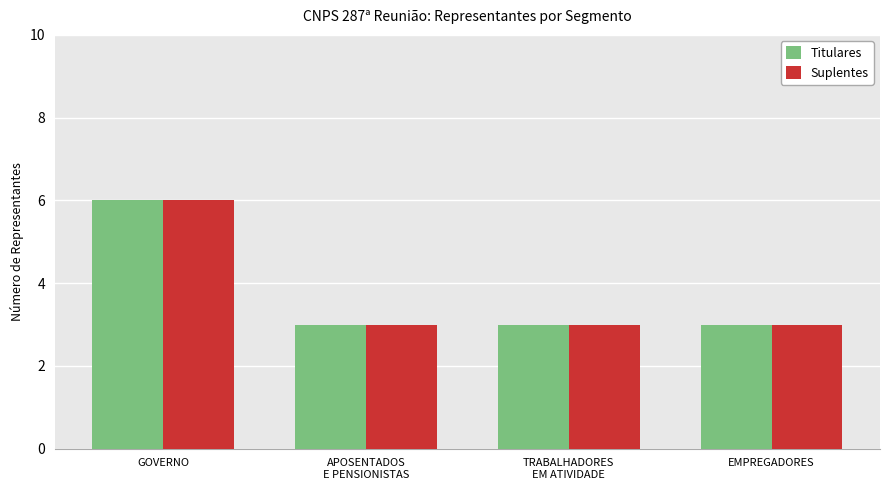

How many bars are there in each group?

2